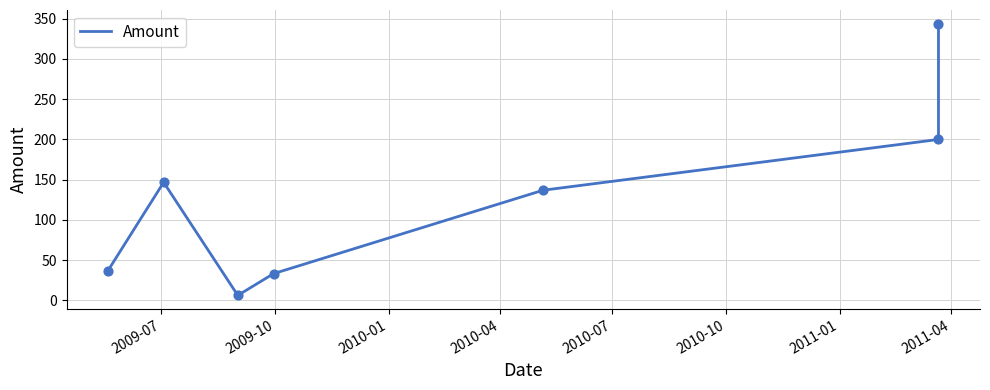

Which has a higher value, 2011-01 or 2010-07?

2011-01